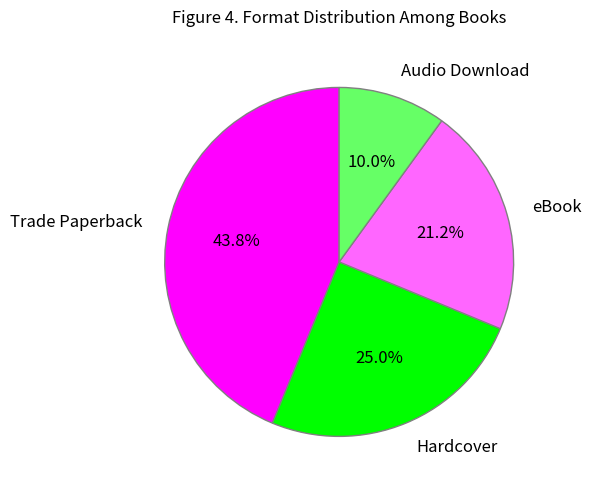

How many slices are in this pie chart?

4